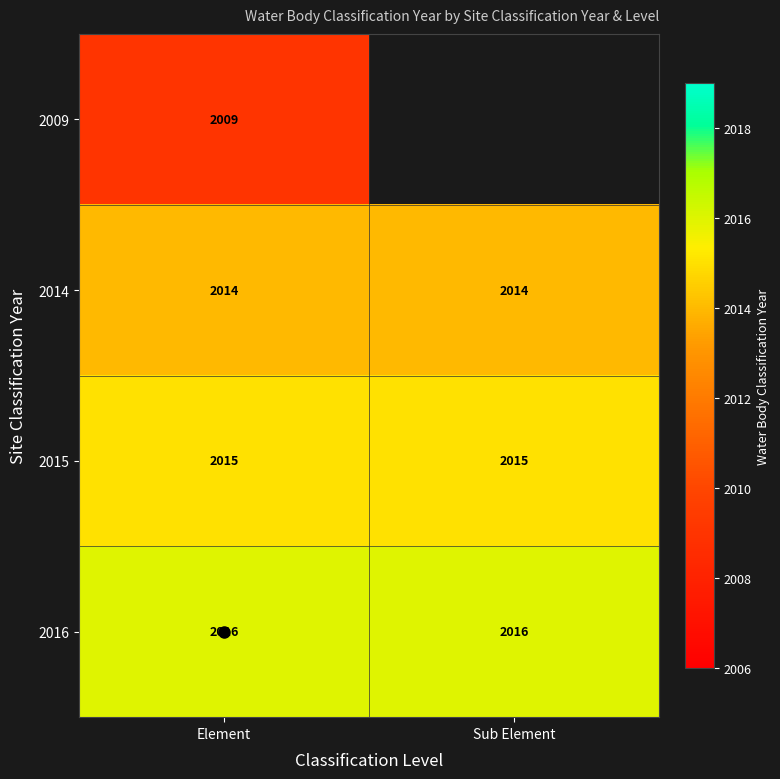

Is the value of 2014 at Element greater than the value of 2009 at Element?

Yes